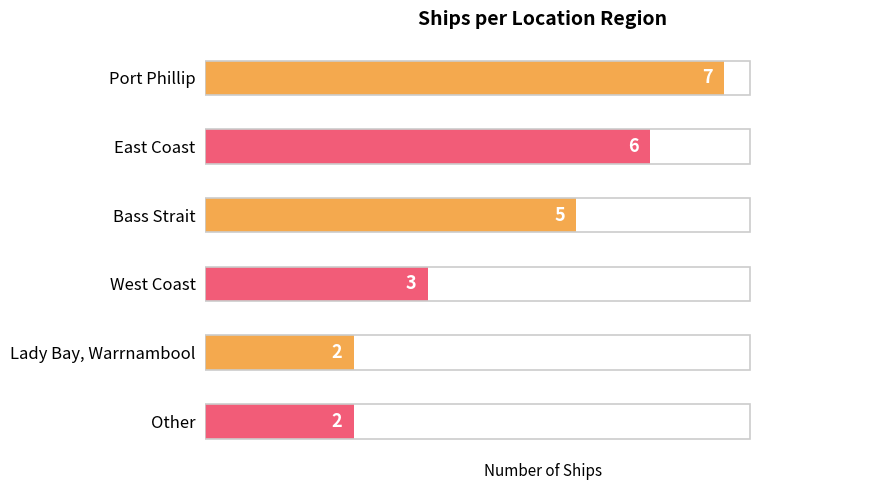

Reading bottom to top, what are all the values shown in this chart?

2	2	3	5	6	7